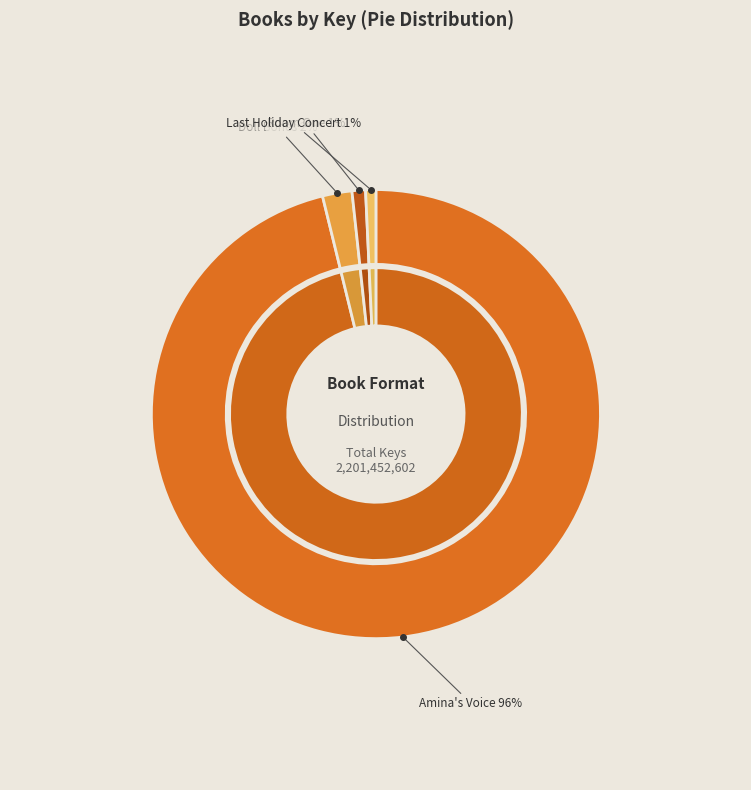

Which category has the biggest portion of the pie?

Amina's Voice